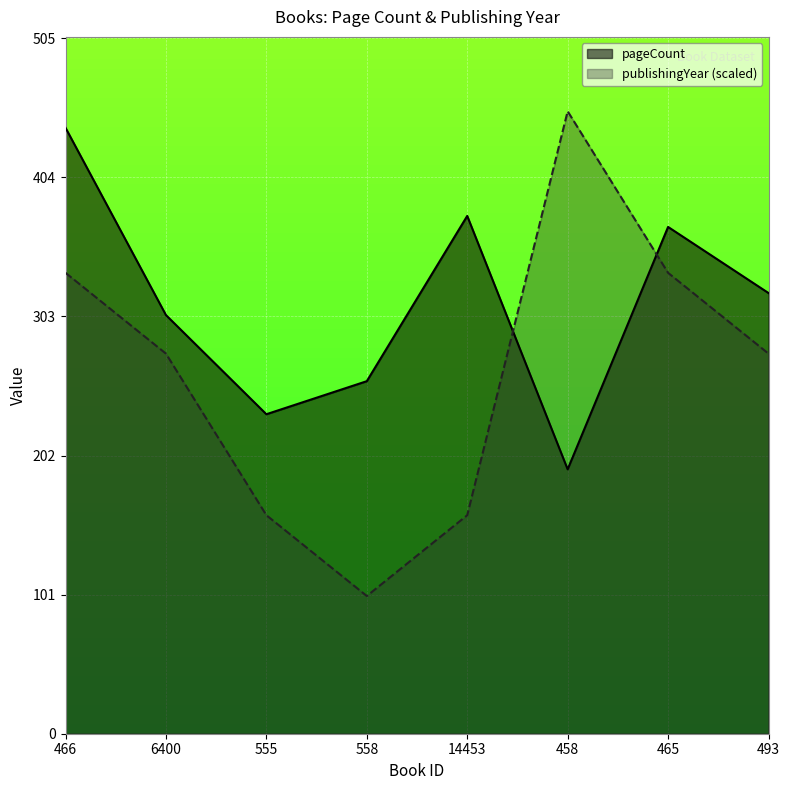

Read the pageCount value at 558.

256.0